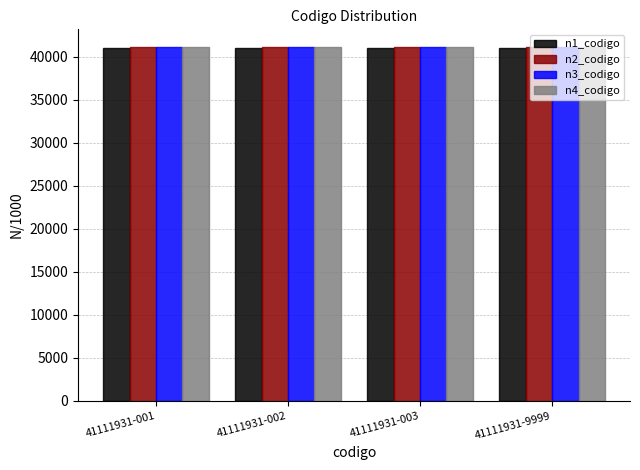

What is the sum of the n1_codigo values at 41111931-9999 and 41111931-002?

82000.0